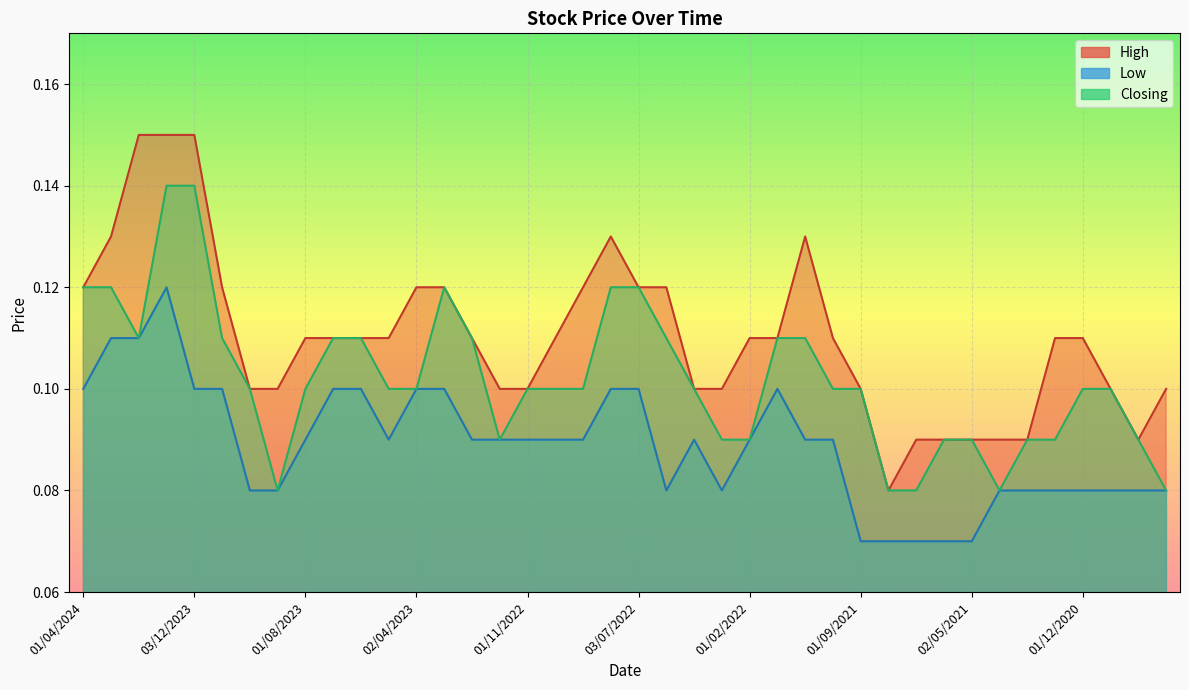

How many lines are shown in the chart?

3